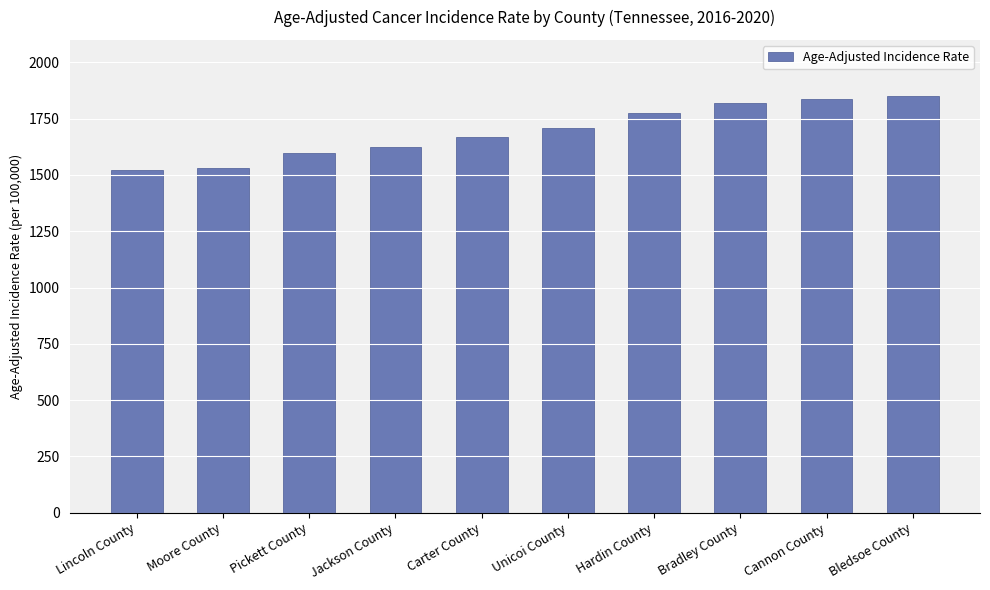

True or false: the data shows 847.2 at Cannon County.

False